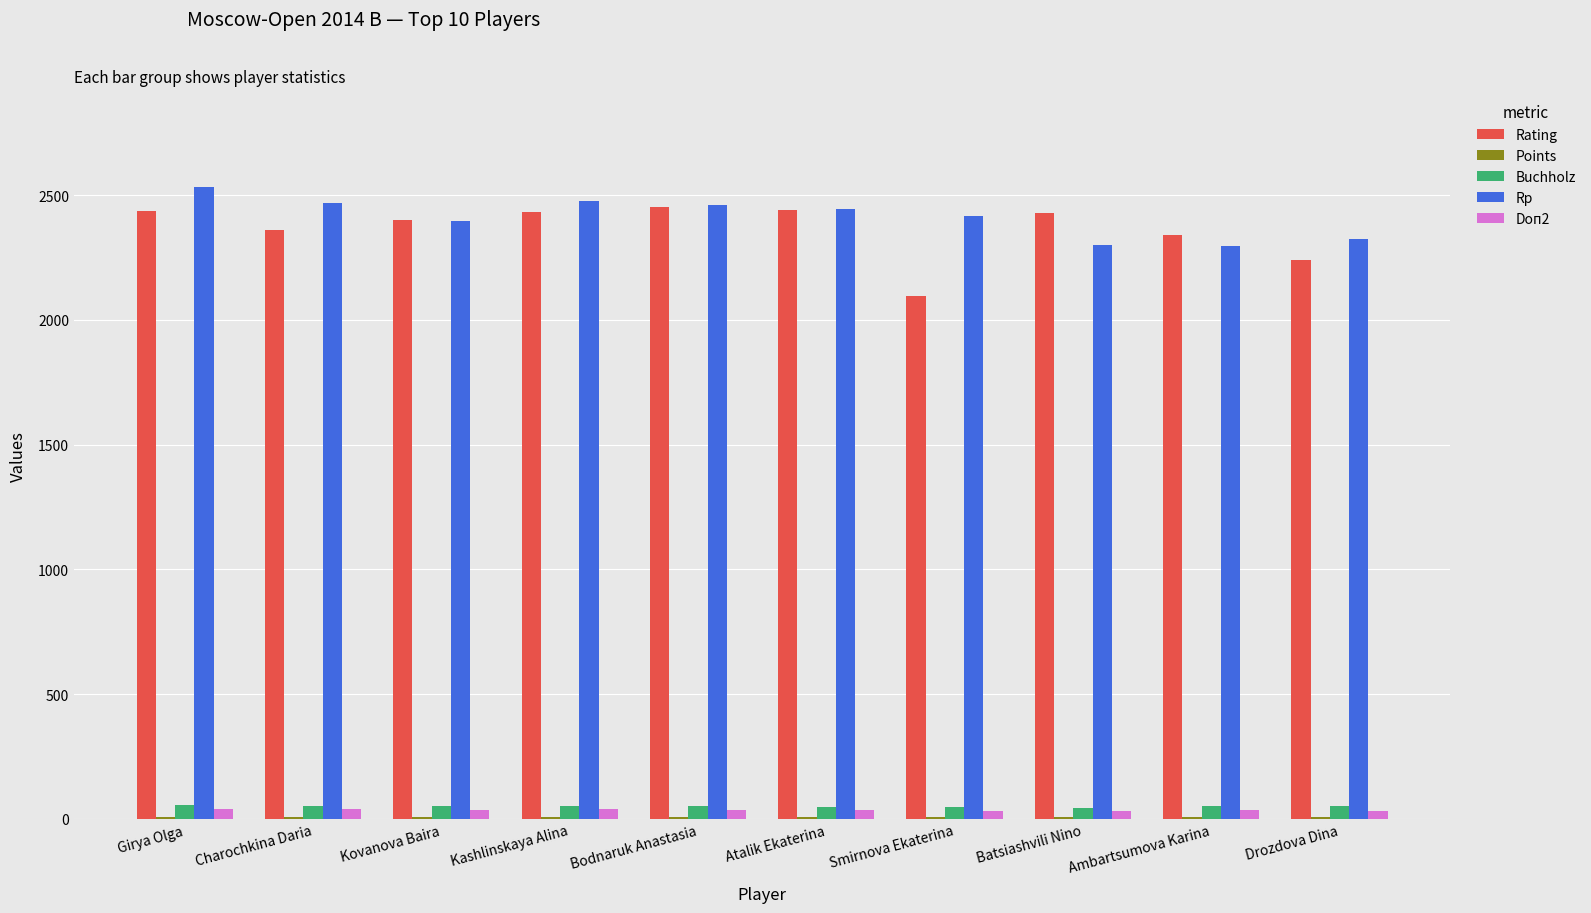

The value of Rating at Smirnova Ekaterina is 2095.0. True or false?

True